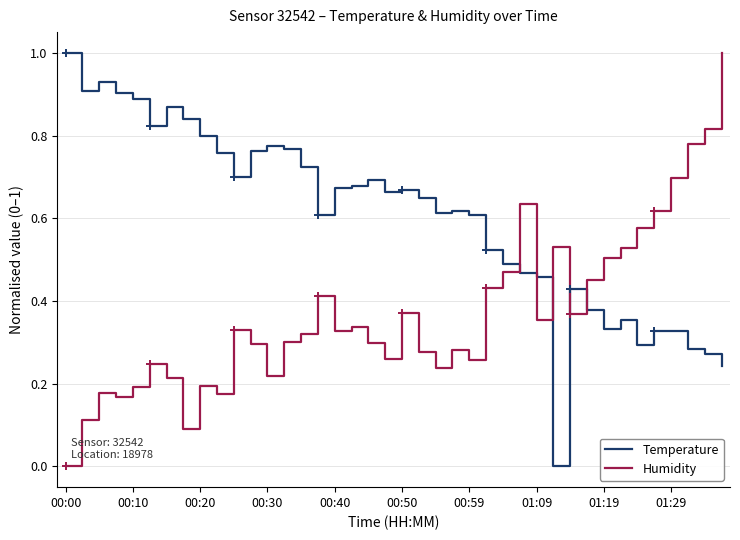

How many times do Humidity and Temperature cross each other?

5